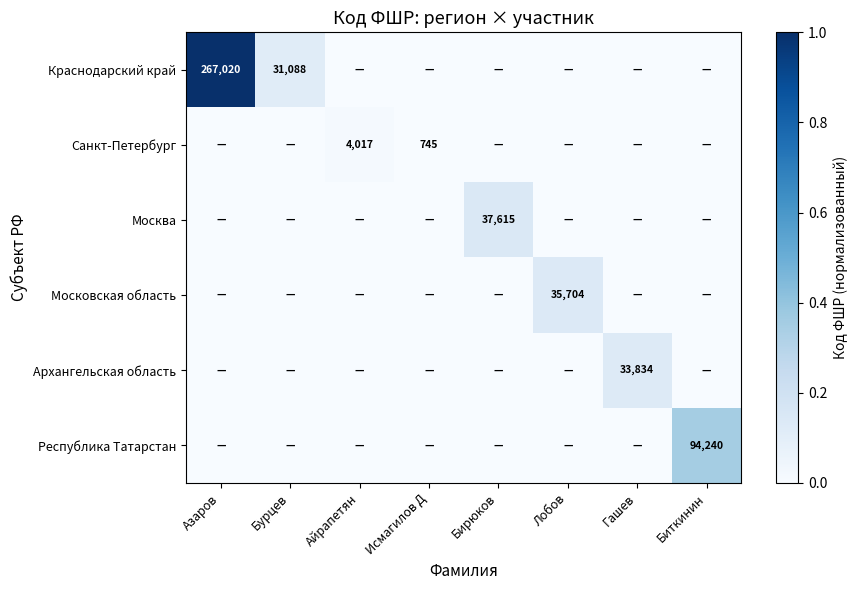

Which series has the largest range (max minus min)?

Краснодарский край